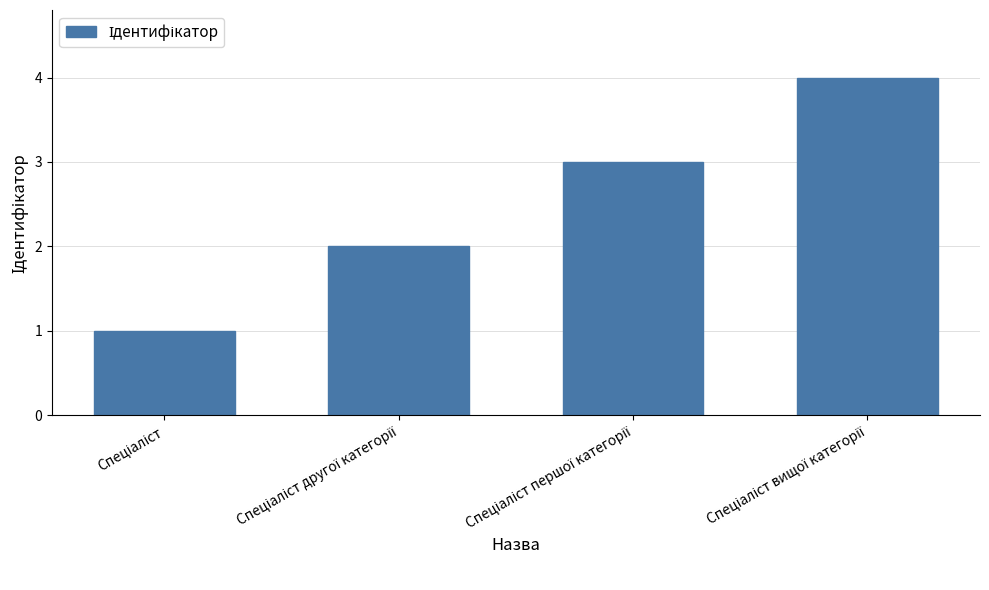

What is the greatest value displayed?

4